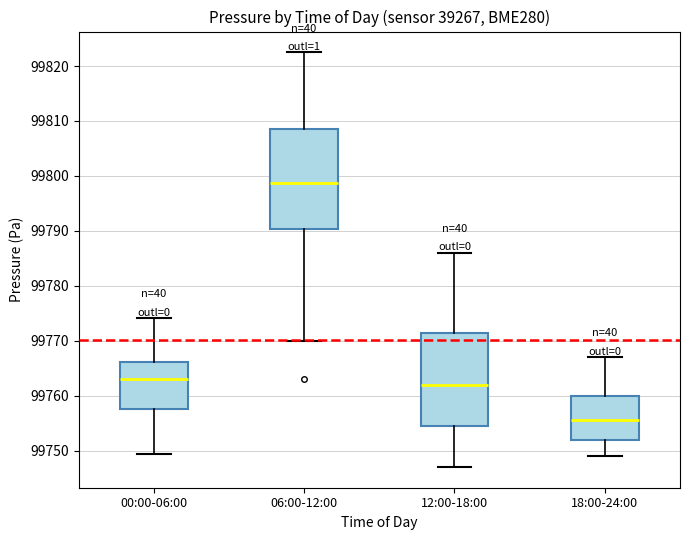

Which box is the tallest, from its lower edge to its upper edge?

06:00-12:00